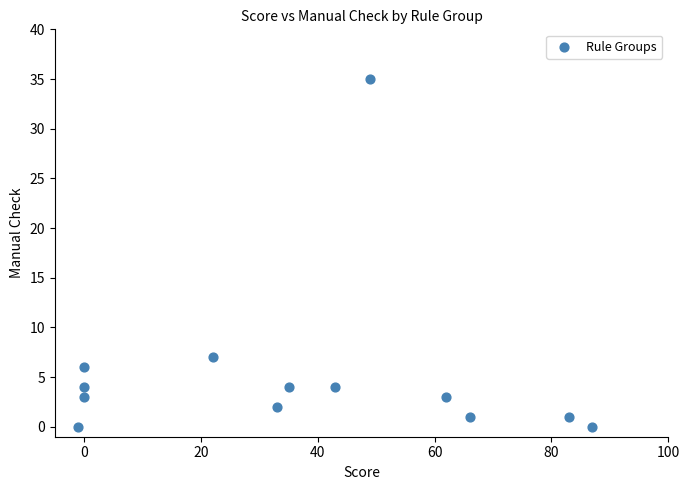

What Y value in the scatter plot is closest to 17?

7